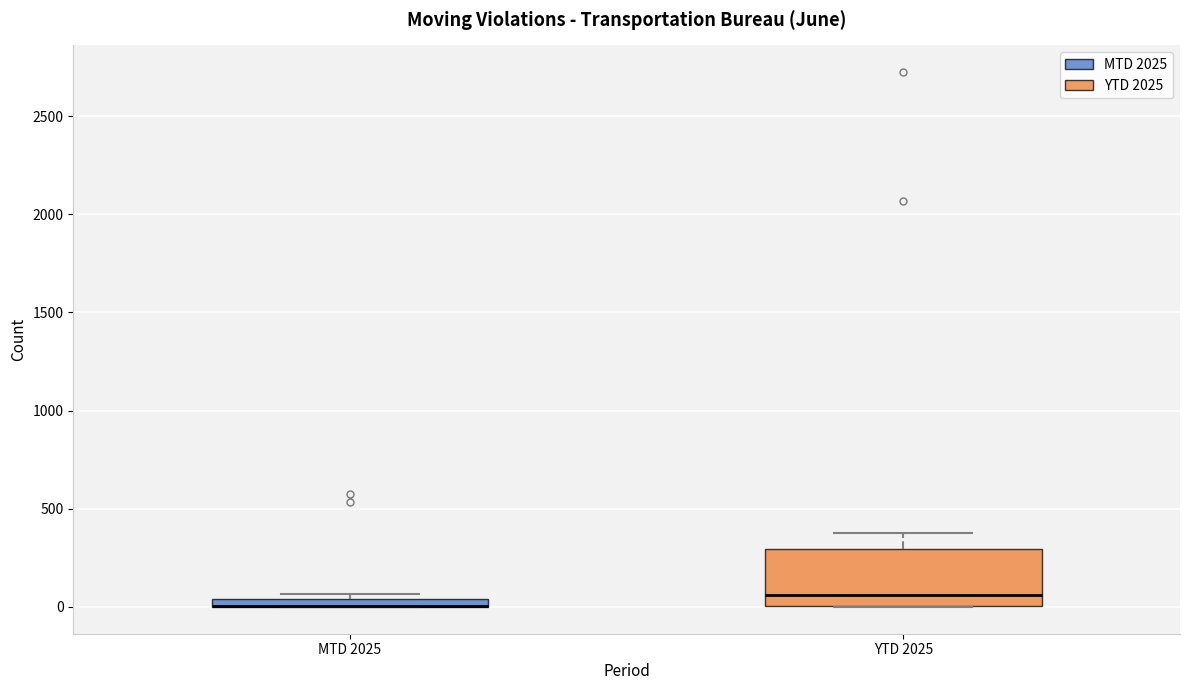

Which box is the tallest, from its lower edge to its upper edge?

YTD 2025